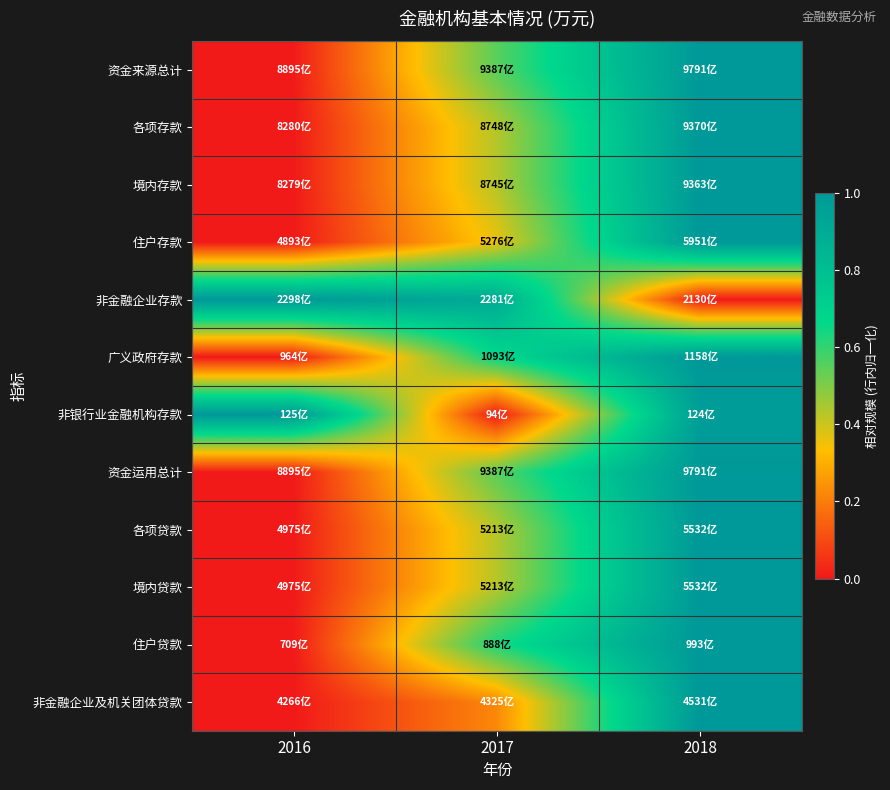

At how many categories does at least one series exceed 0?

3